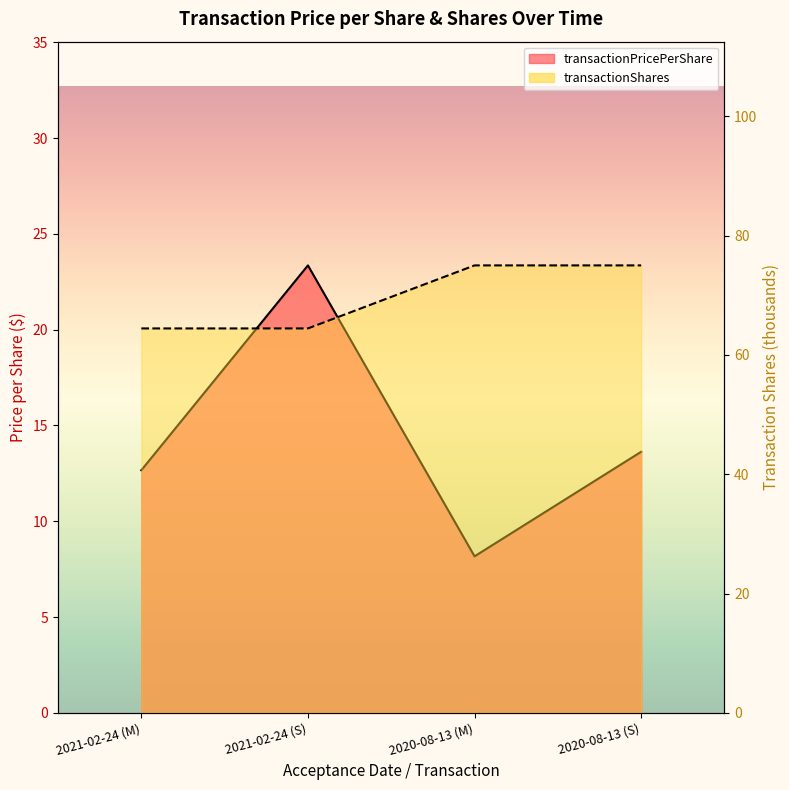

What is the total value across all series at 2021-02-24 (M)?

77.1